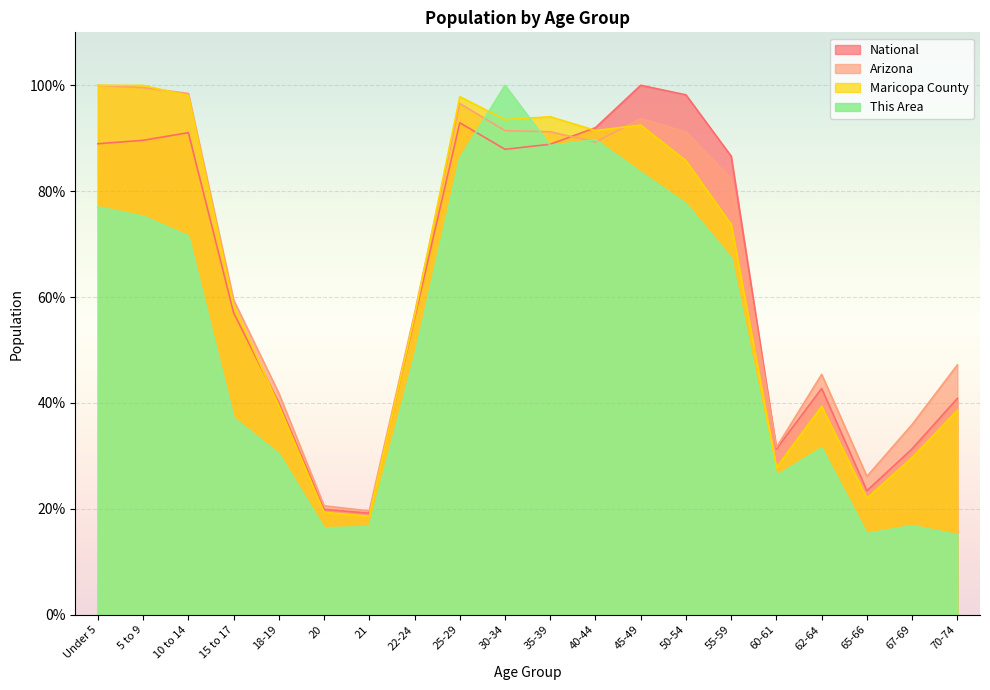

At 18-19, list the series in order from smallest to largest.

This Area, Maricopa County, National, Arizona